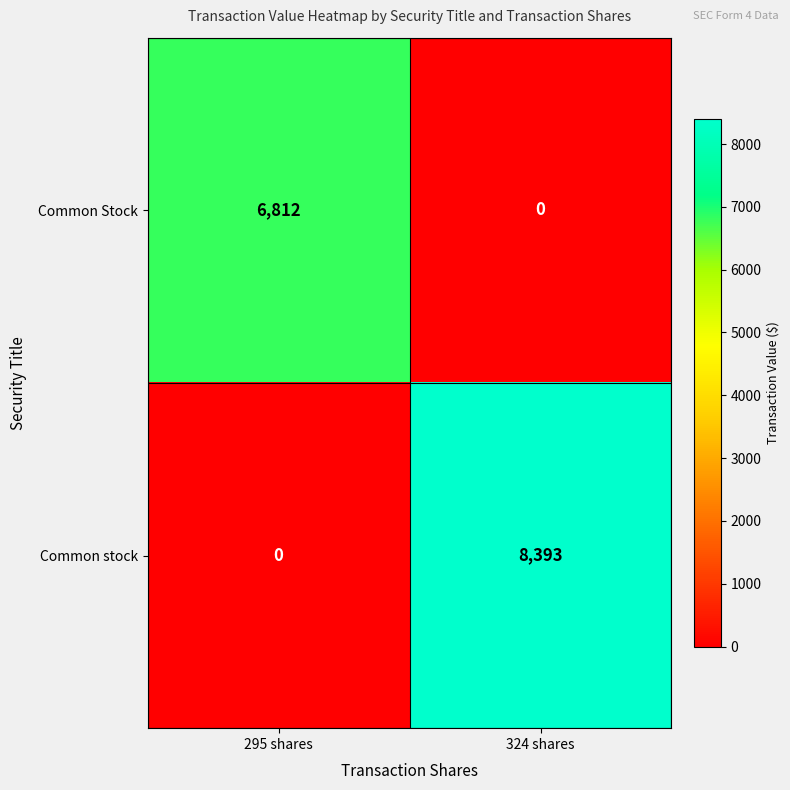

What is the difference between the maximum and minimum values in the Common Stock series?

6812